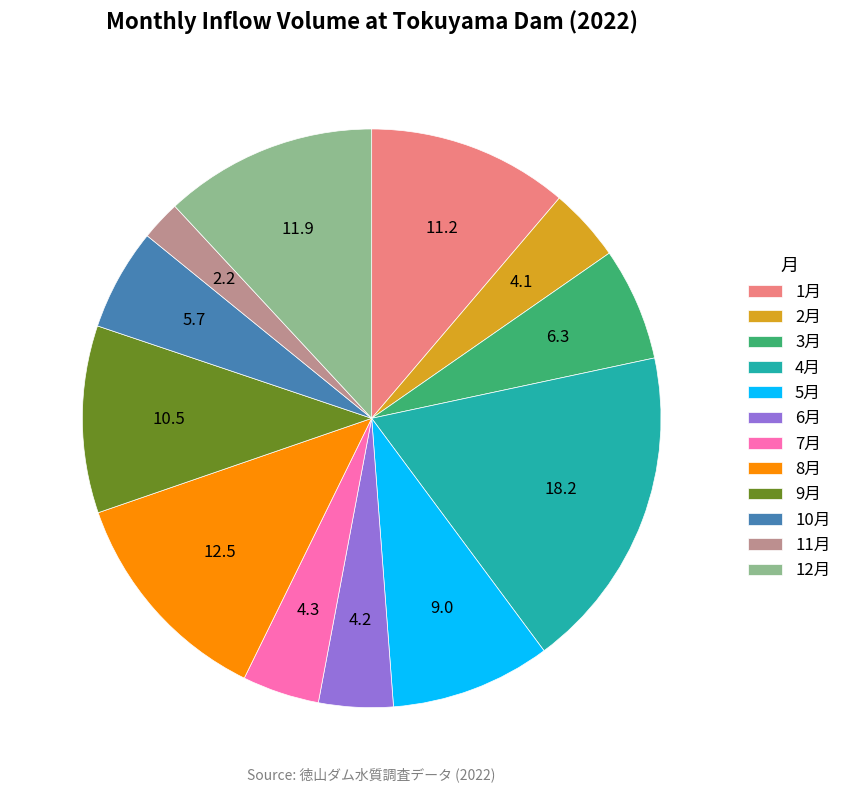

Is there a majority slice in this chart?

No